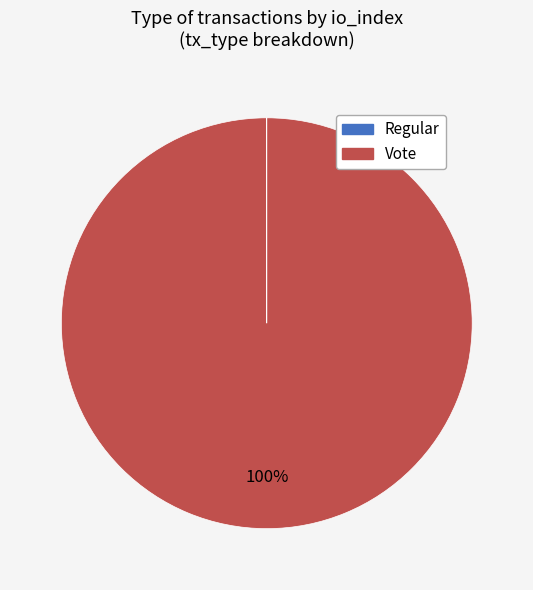

What is the majority slice?

Vote